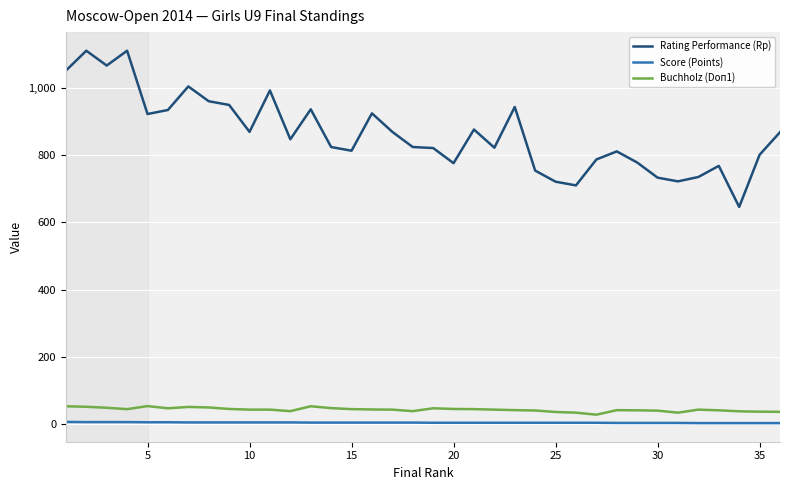

What is the maximum value for Rating Performance (Rp)?

1110.0